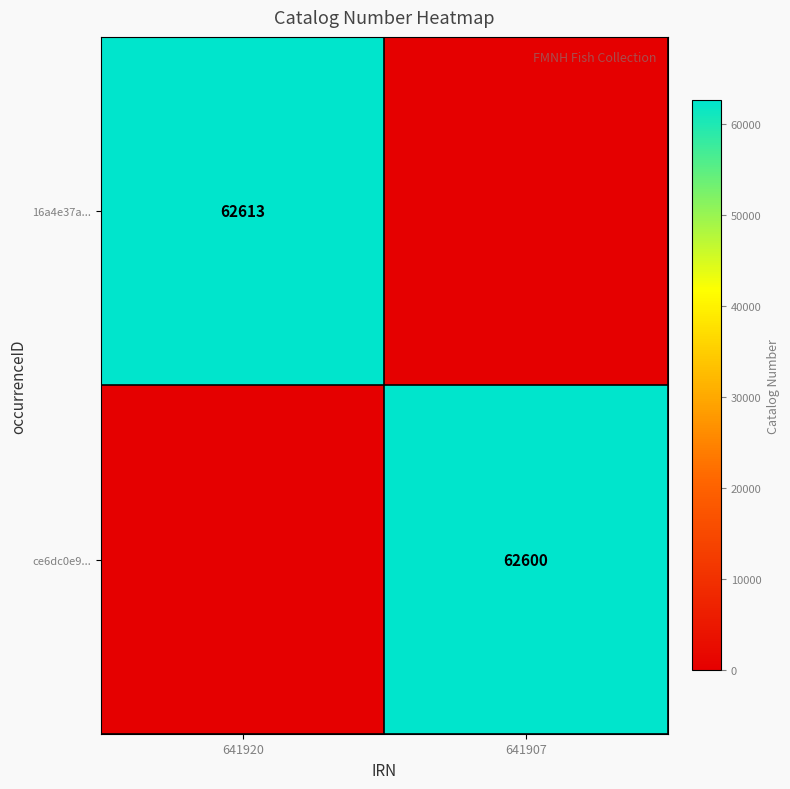

Is the value of ce6dc0e9... at 641907 greater than the value of 16a4e37a... at 641920?

No